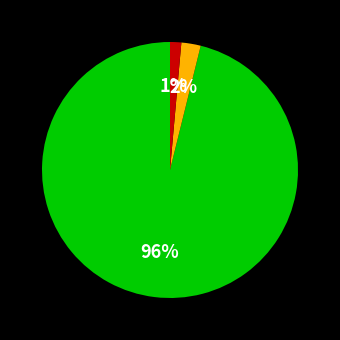

How many slices are in this pie chart?

3